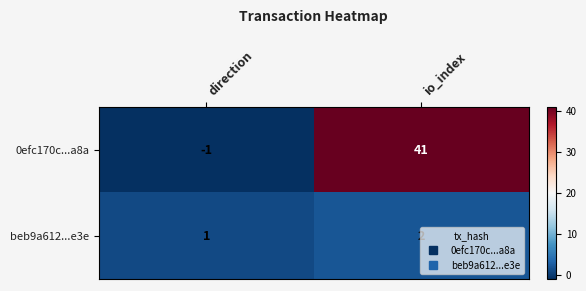

Rank the series at io_index from highest to lowest value.

0efc170c...a8a, beb9a612...e3e